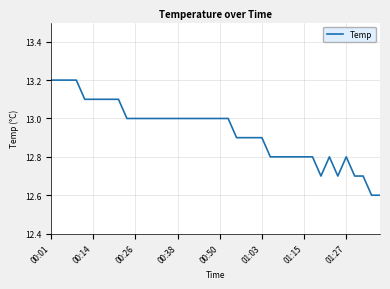

What is the maximum value shown in the chart?

13.2